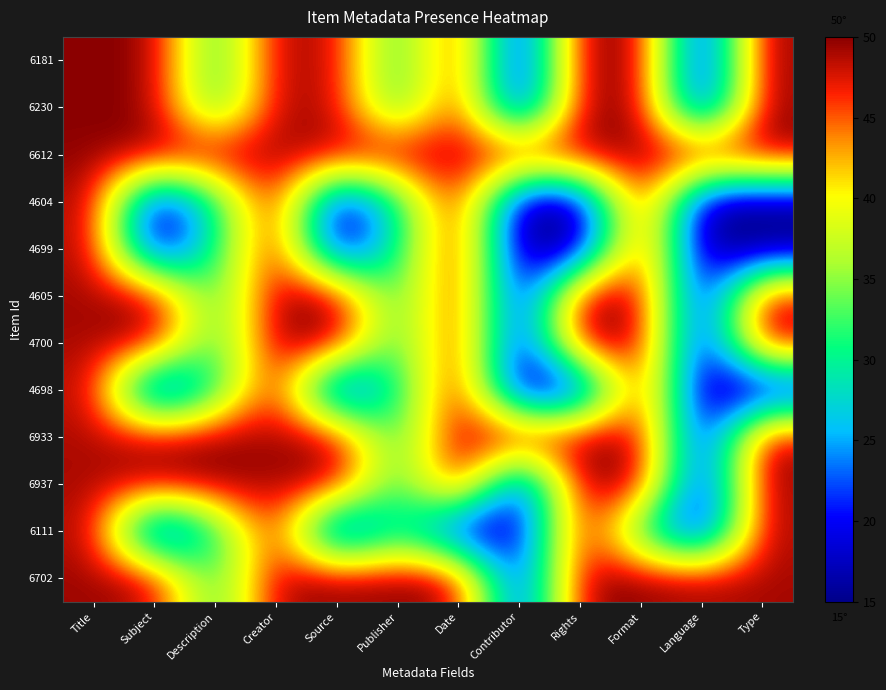

Count the number of data series in this chart.

12